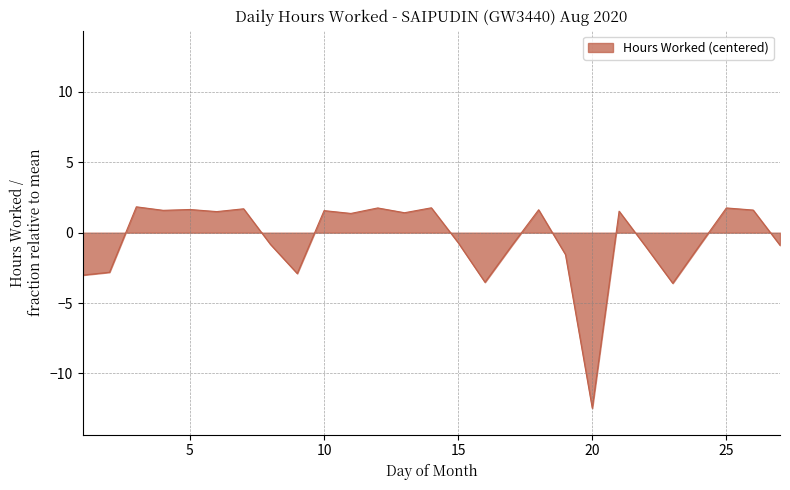

What is the greatest value displayed?

1.8